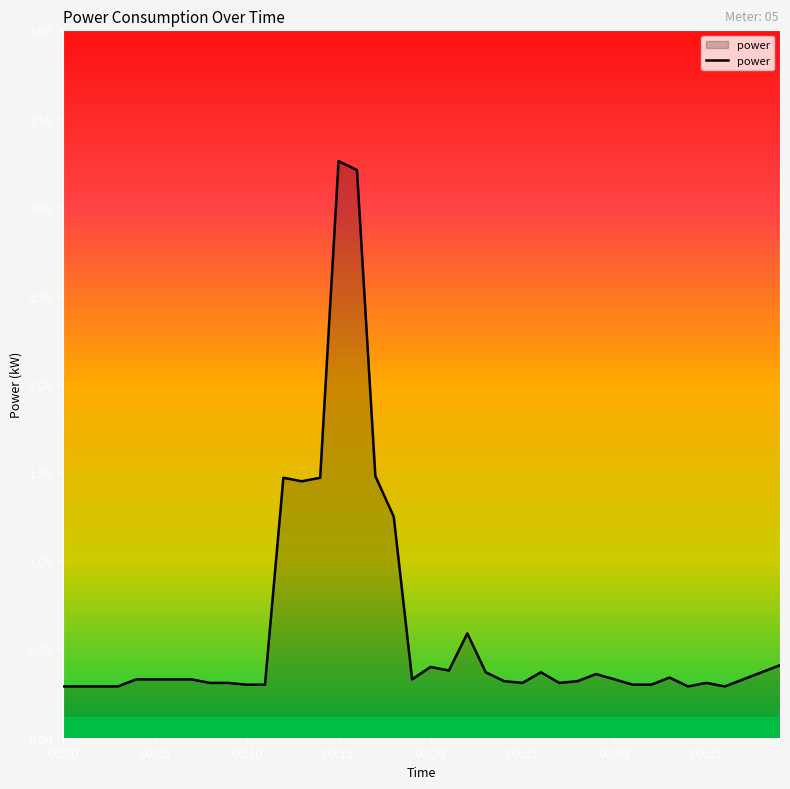

What is the difference between the maximum and minimum values?

3.0